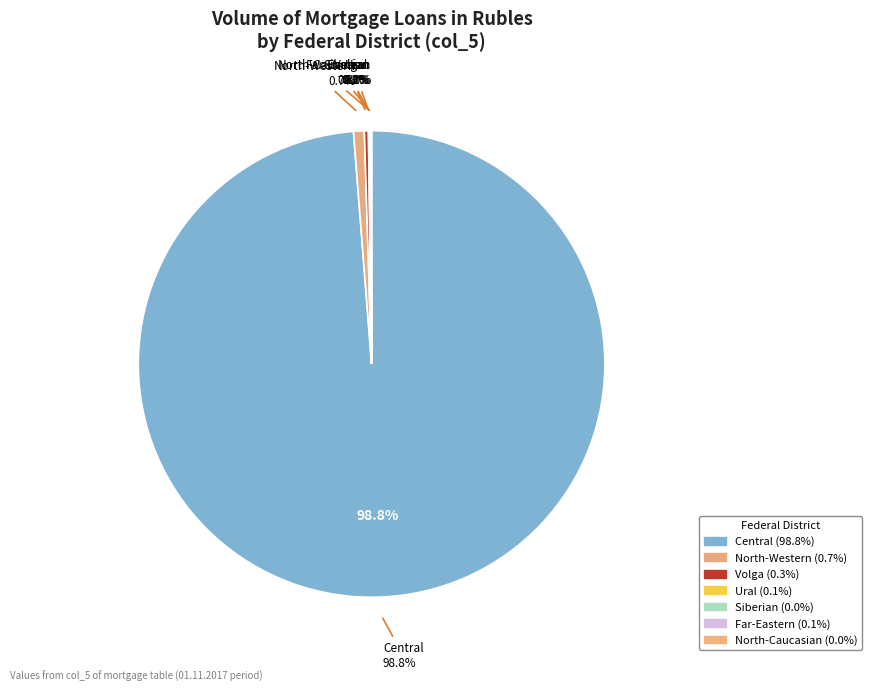

To the nearest percent, what is the difference between the largest and smallest slice percentages?

99%